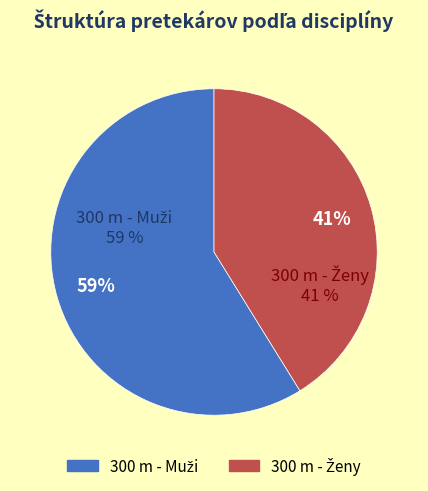

Which category accounts for the majority?

300 m - Muži